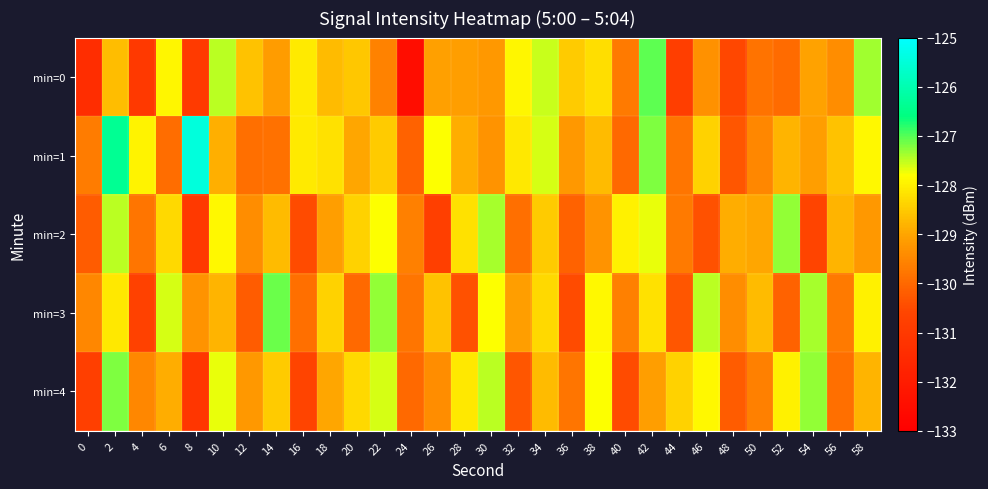

Between 6 and 20, which is larger?

6